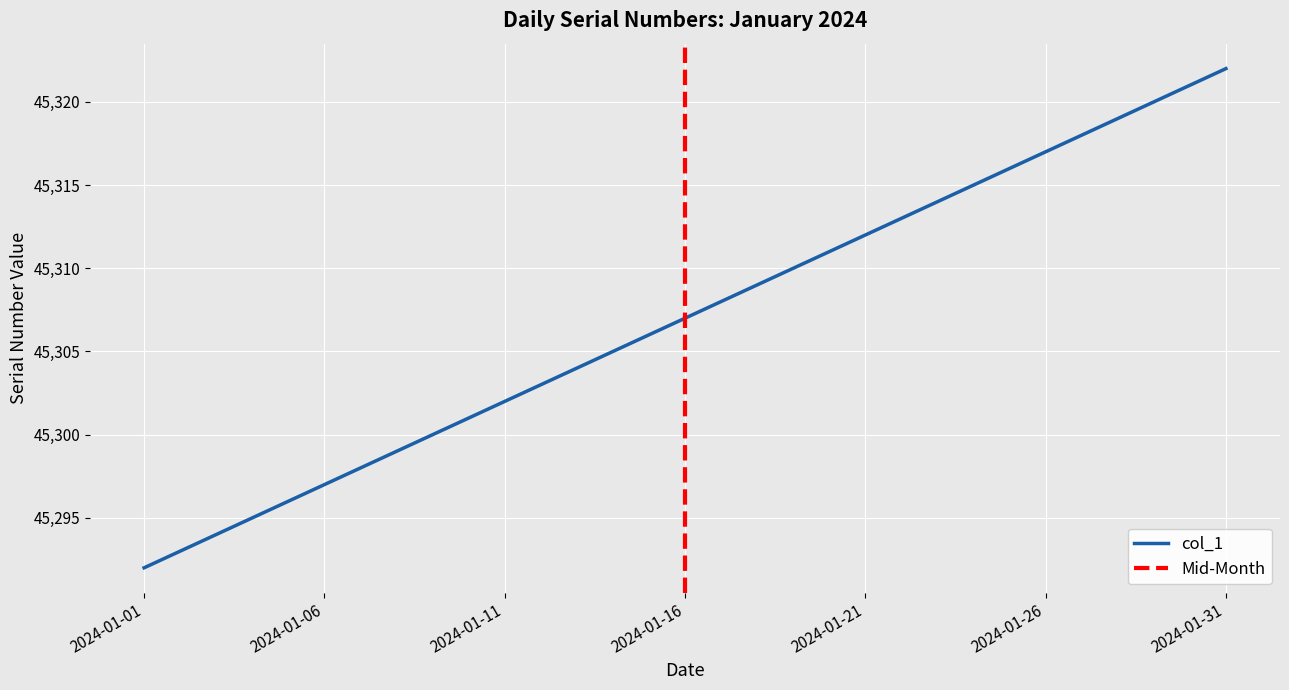

What is the average value?

45307